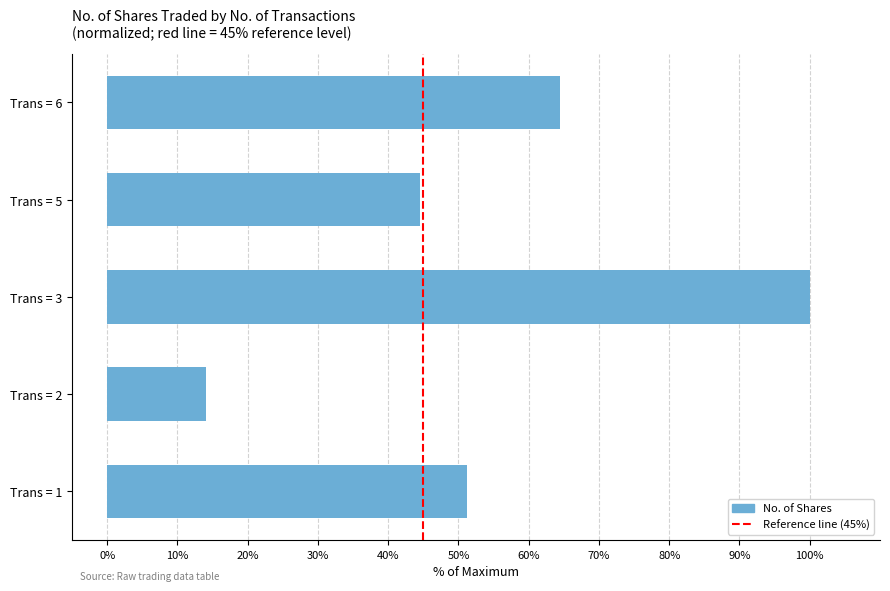

What is the maximum value shown in the chart?

100.0